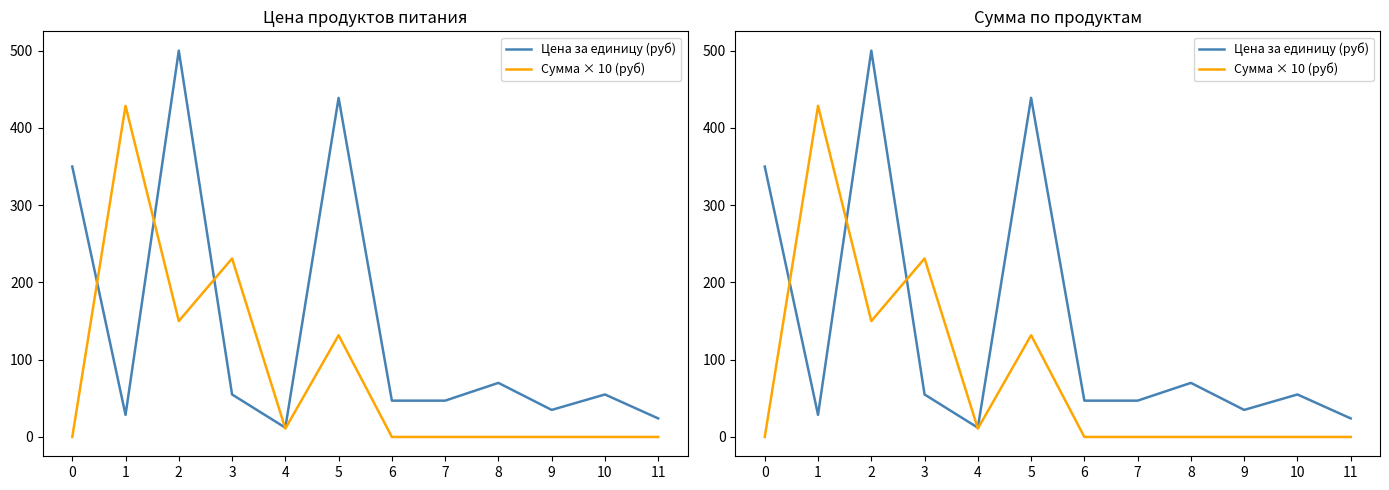

What is the approximate value of Сумма × 10 (руб) at 3?

231.0